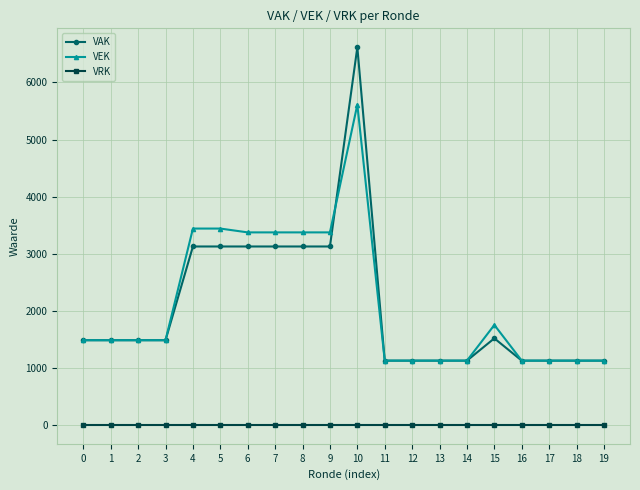

Count the number of categories in the chart.

20